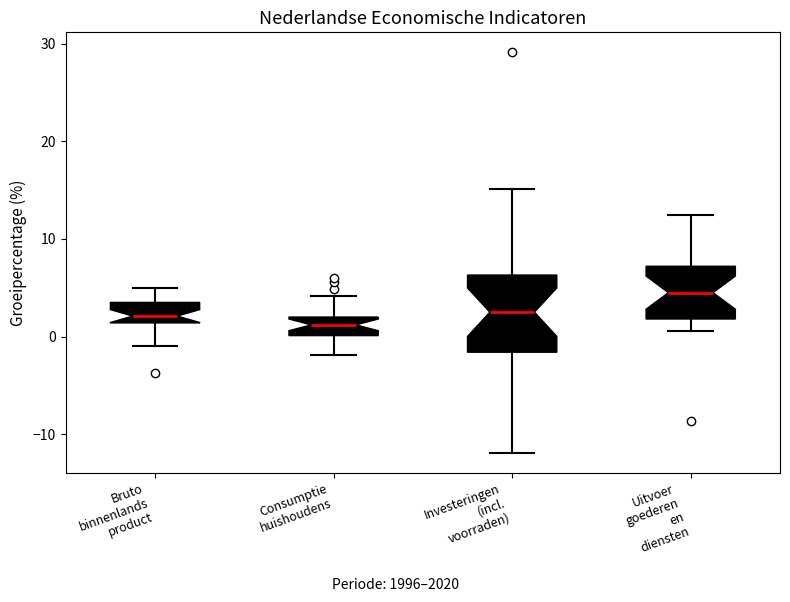

Reading left to right, read every box against the y-axis: the position of its median line, the range the box covers, and the ends of its whiskers. The values are not printed on the chart, so give them approximately, as read against the axis.

Bruto binnenlands product: median 2, box 1 to 4, whiskers -1 to 5
Consumptie huishoudens: median 1, box 0 to 2, whiskers -2 to 4
Investeringen (incl. voorraden): median 3, box -2 to 6, whiskers -12 to 15
Uitvoer goederen en diensten: median 5, box 2 to 7, whiskers 1 to 12